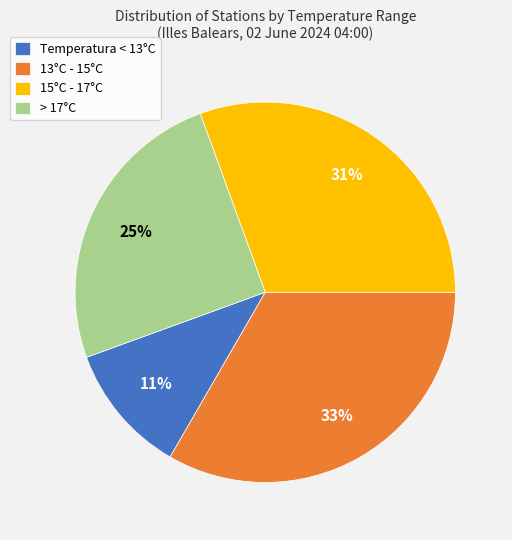

Combined, do > 17°C and Temperatura < 13°C account for over 50%?

No